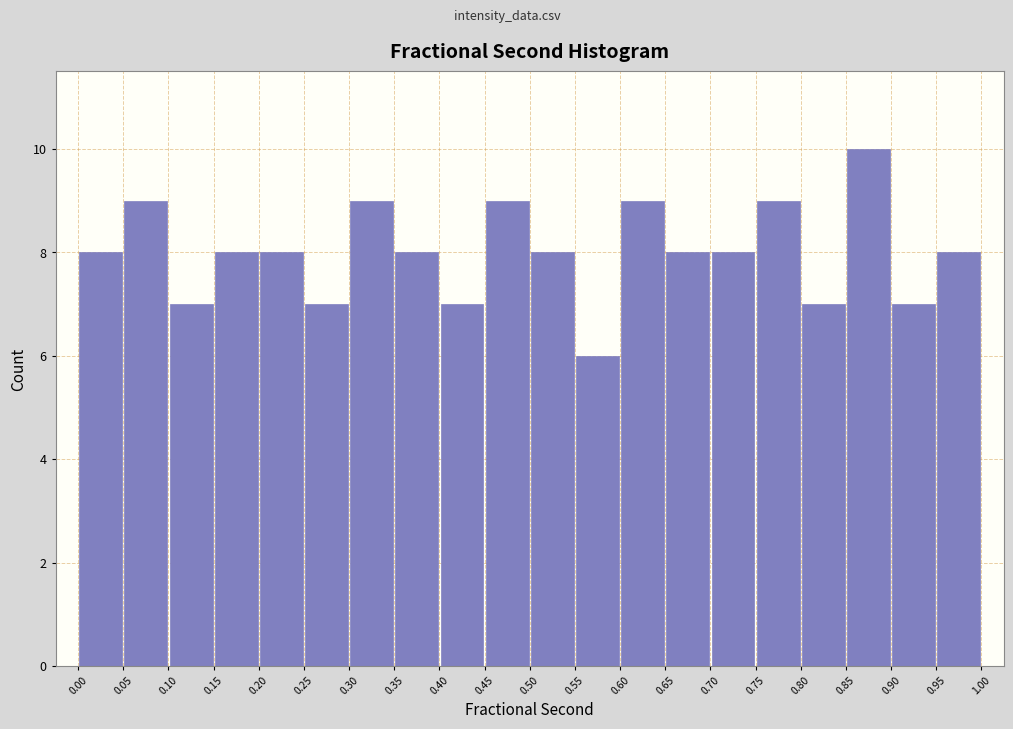

What is the height of the bar covering 0.90 to 0.95 on the x-axis? The values are not printed on the chart, so give them approximately, as read against the axis.

7